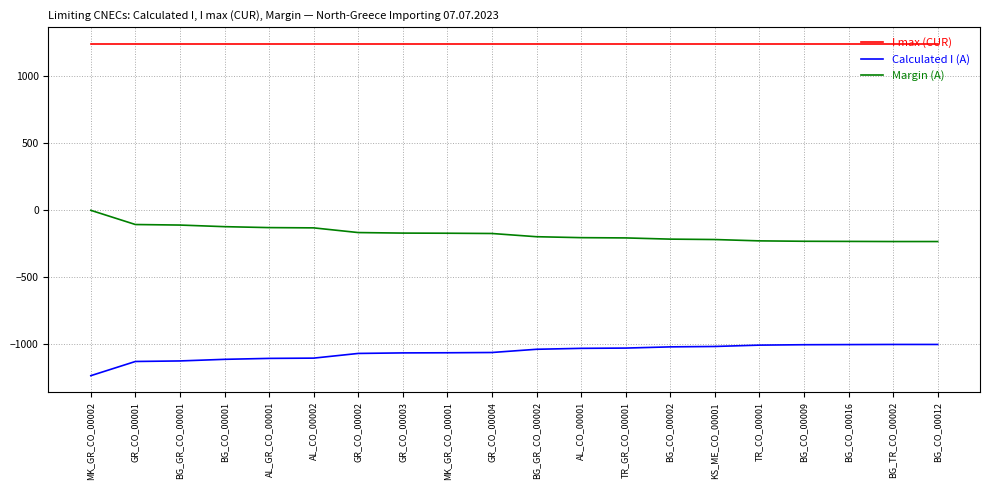

How many values in the Margin (A) series exceed -176?

9